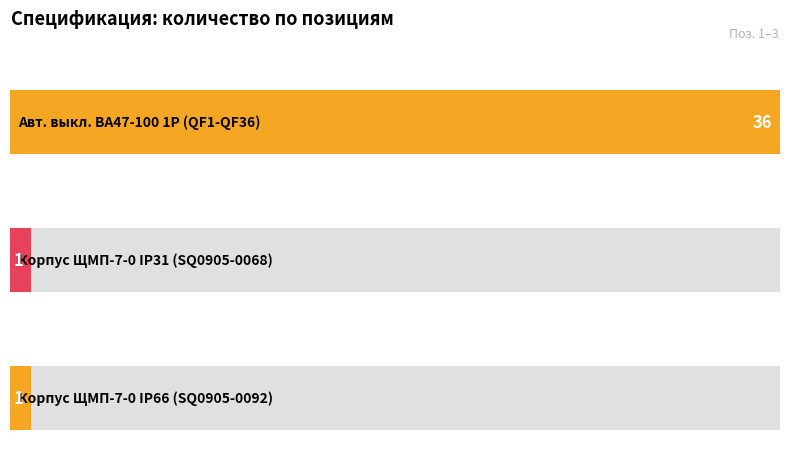

Reading left to right, transcribe all the data shown in this chart.

1=36	2=1	3=1